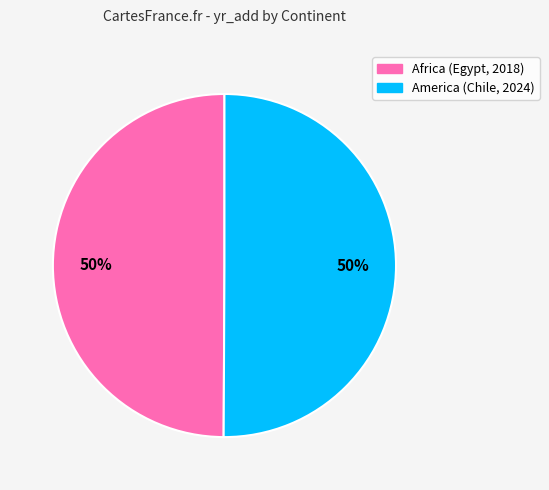

Is the sum of America (Chile, 2024) and Africa (Egypt, 2018) greater than half?

Yes